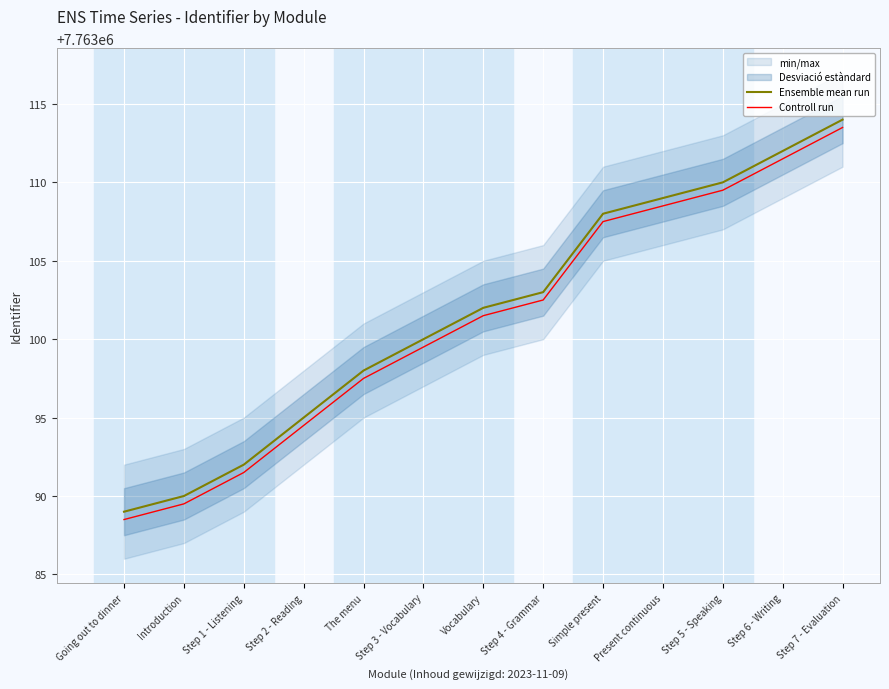

True or false: Controll run and Ensemble mean run cross at least once.

False